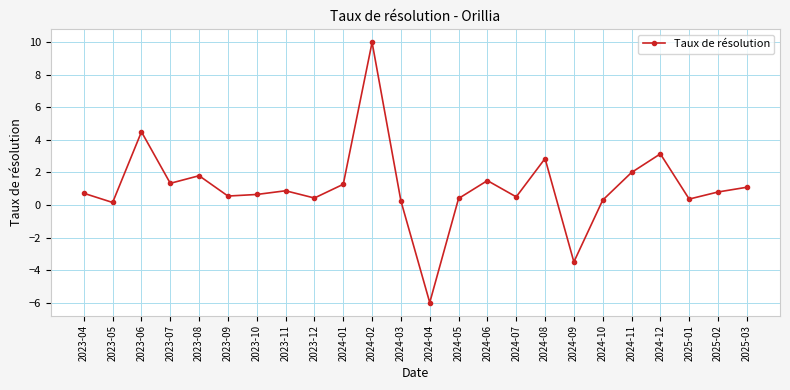

Between 2024-07 and 2025-03, which is larger?

2025-03